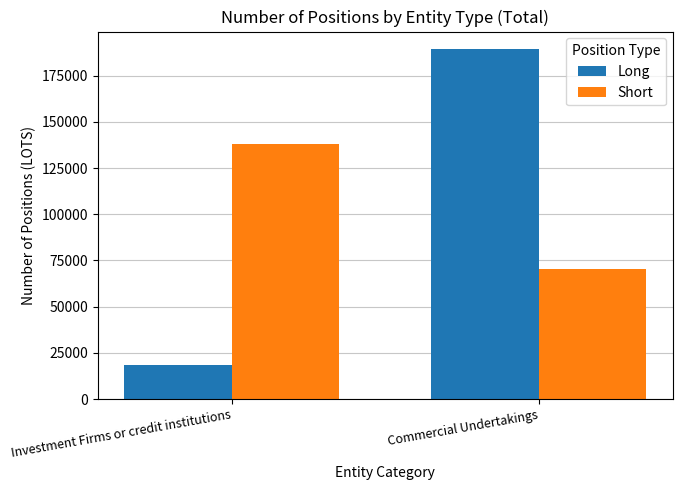

What is the value of the Long bar at the 2nd from the left?

189306.5